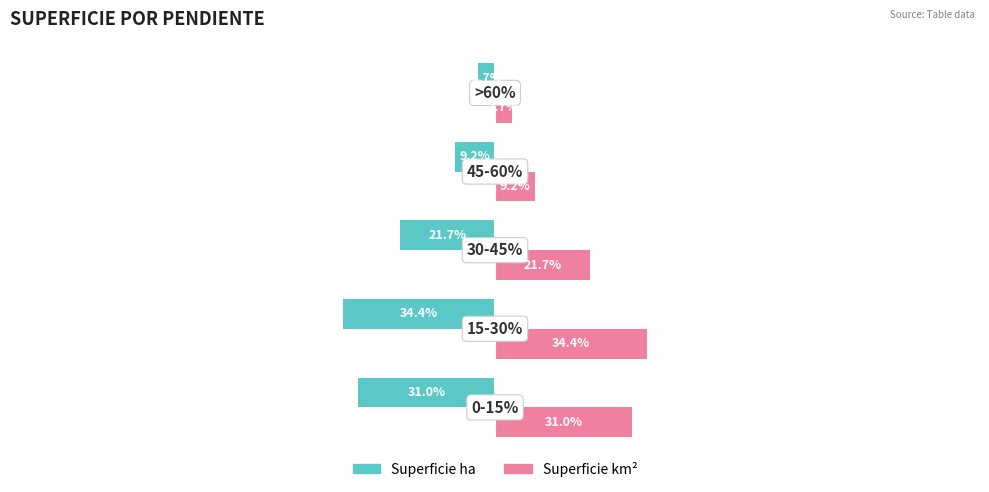

Which series has the largest total across all categories?

Superficie km²